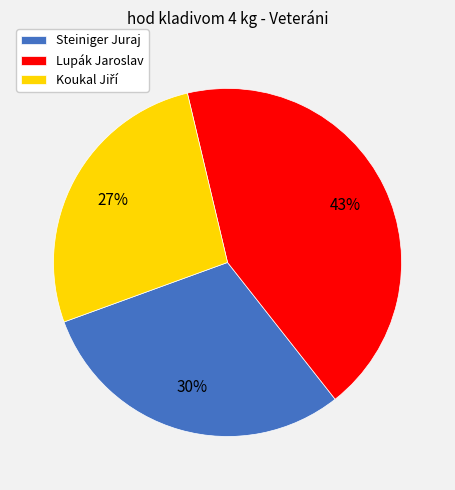

Which has a higher value, Steiniger Juraj or Lupák Jaroslav?

Lupák Jaroslav